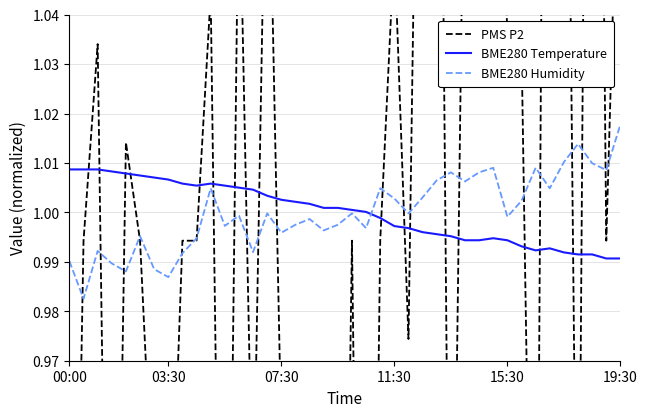

Count the number of categories in the chart.

40